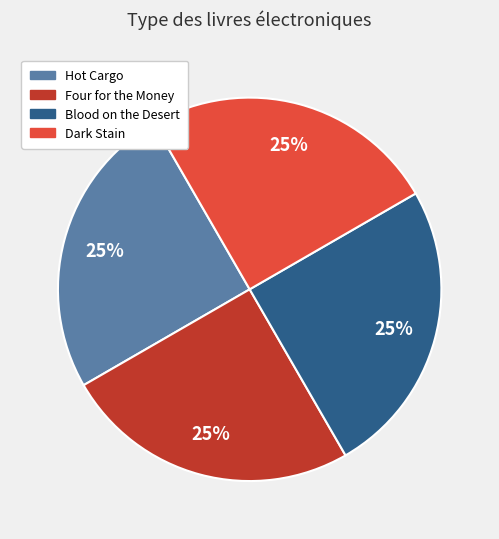

True or false: Four for the Money accounts for 25% of the total.

True